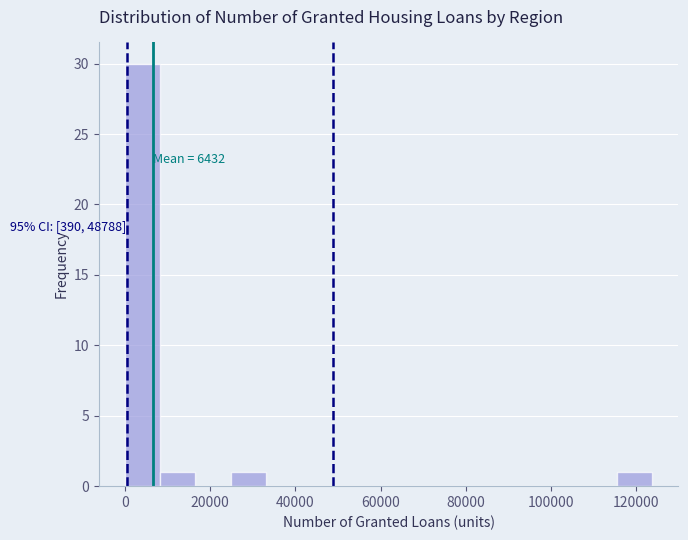

Which range on the x-axis has the tallest bar?

0 to 8000